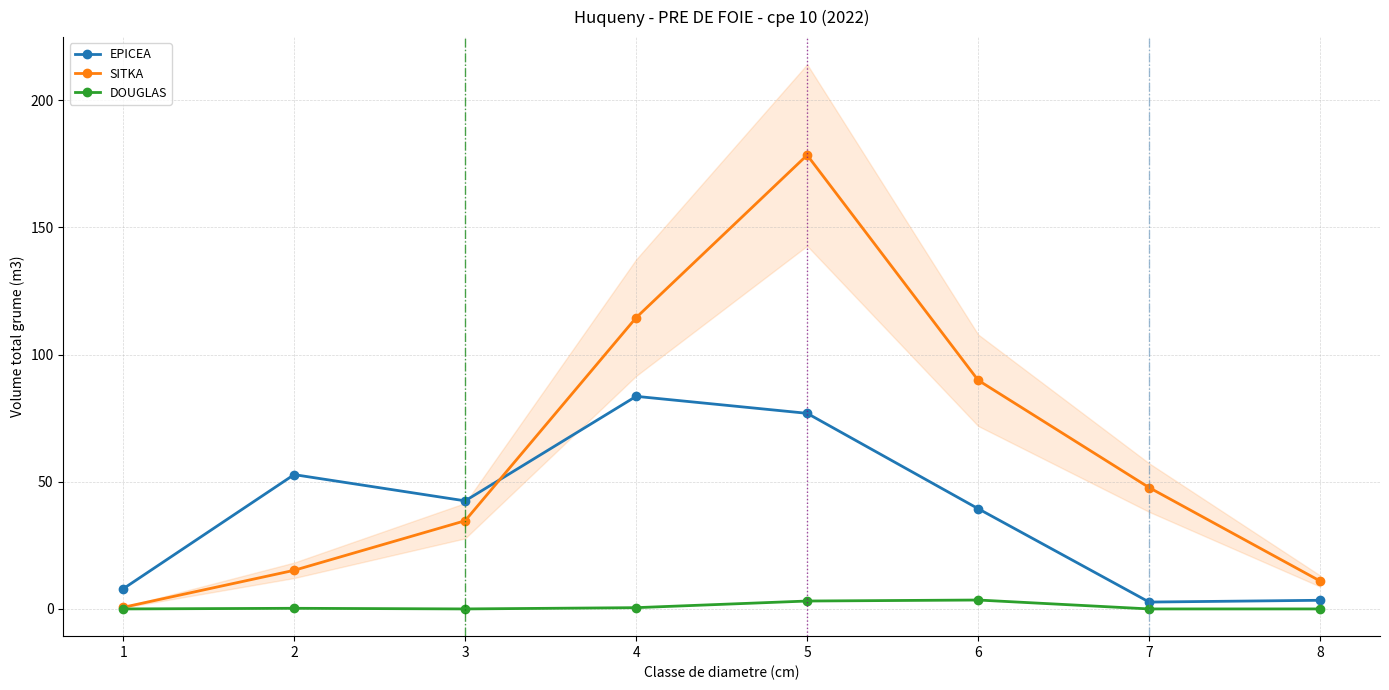

True or false: DOUGLAS and EPICEA intersect in this chart.

False